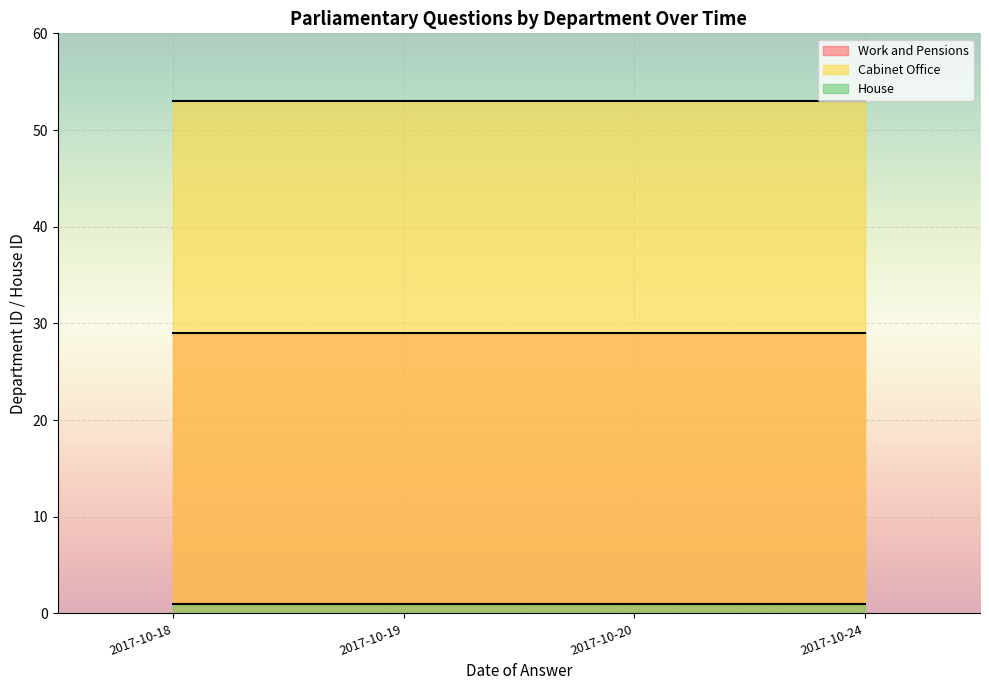

Is it true that Work and Pensions equals 47 at 2017-10-18?

False